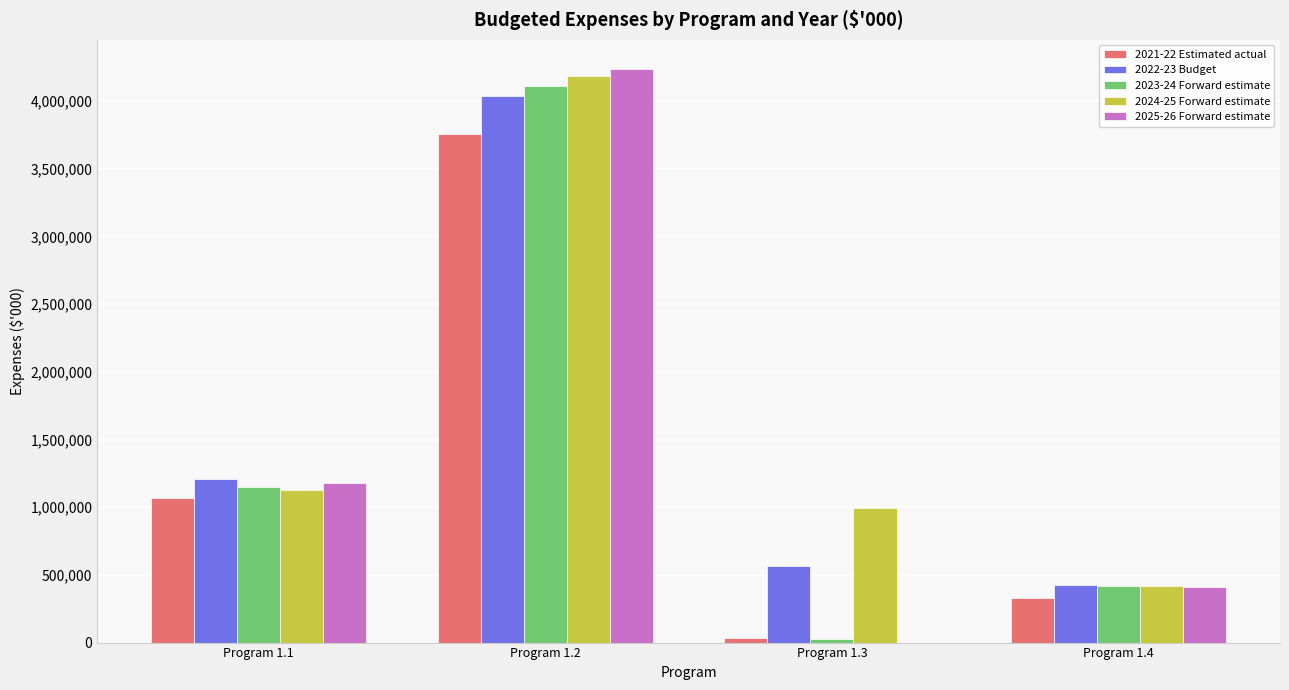

Which series has the widest spread of values?

2025-26 Forward estimate